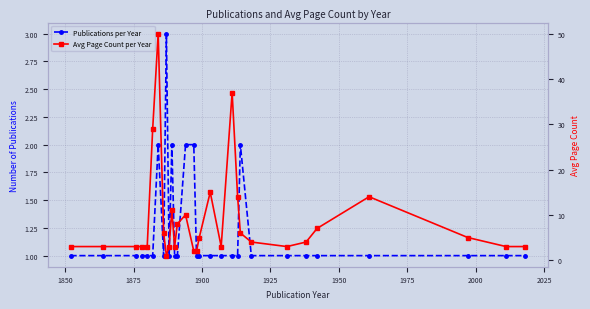

Is the value of Avg Page Count per Year at 22 greater than the value of Publications per Year at 15?

Yes